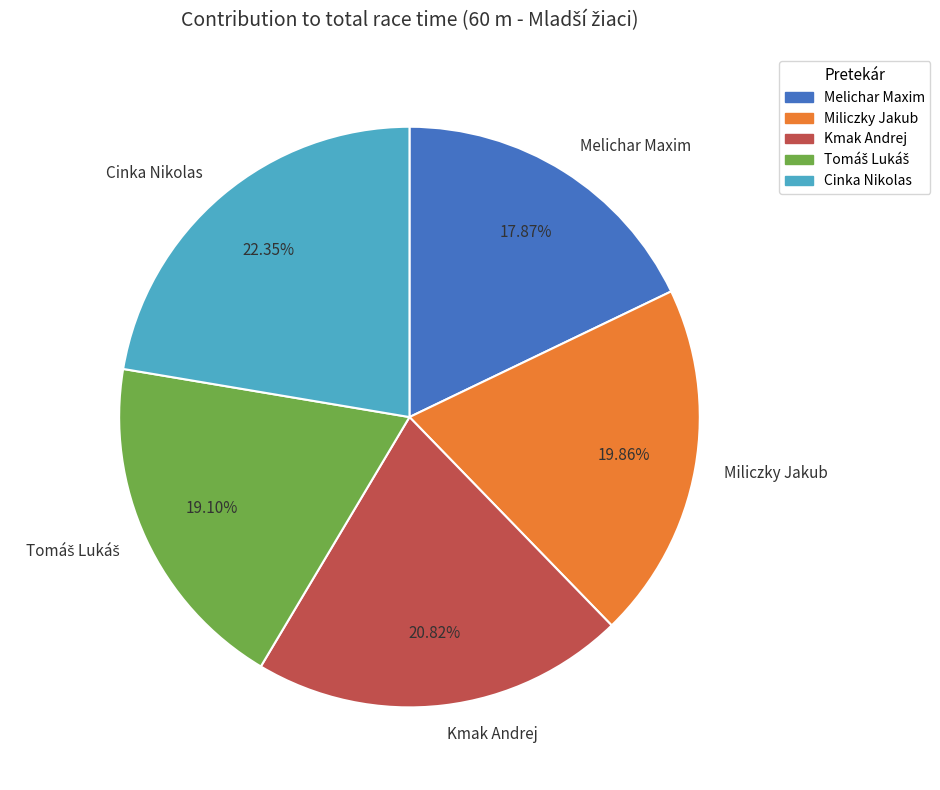

Which slice is the smallest?

Melichar Maxim